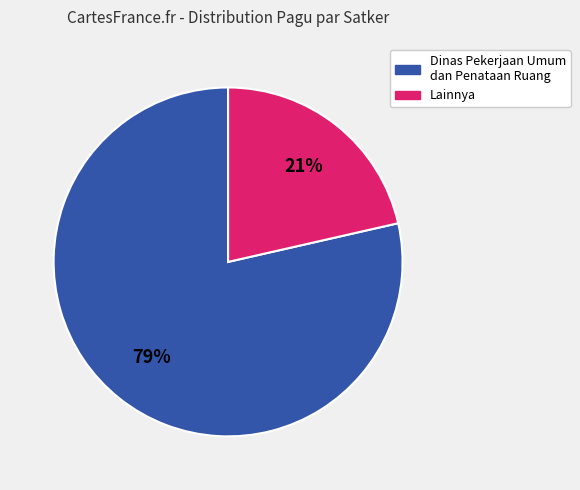

Is there any slice that represents more than half of the pie?

Yes